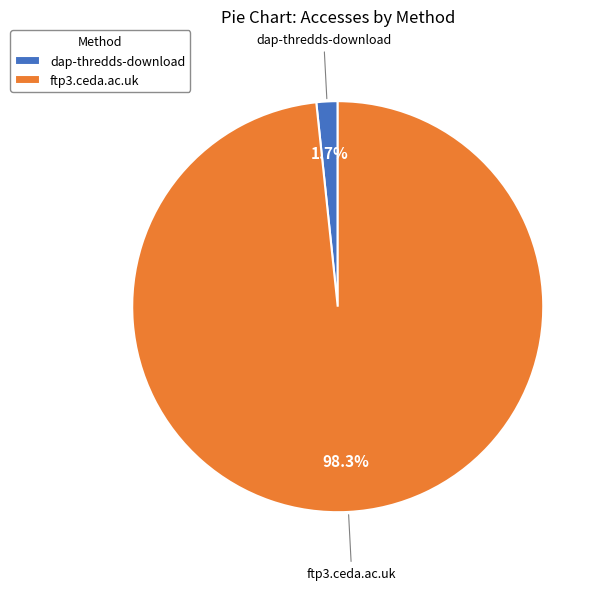

Count the number of slices in the pie.

2